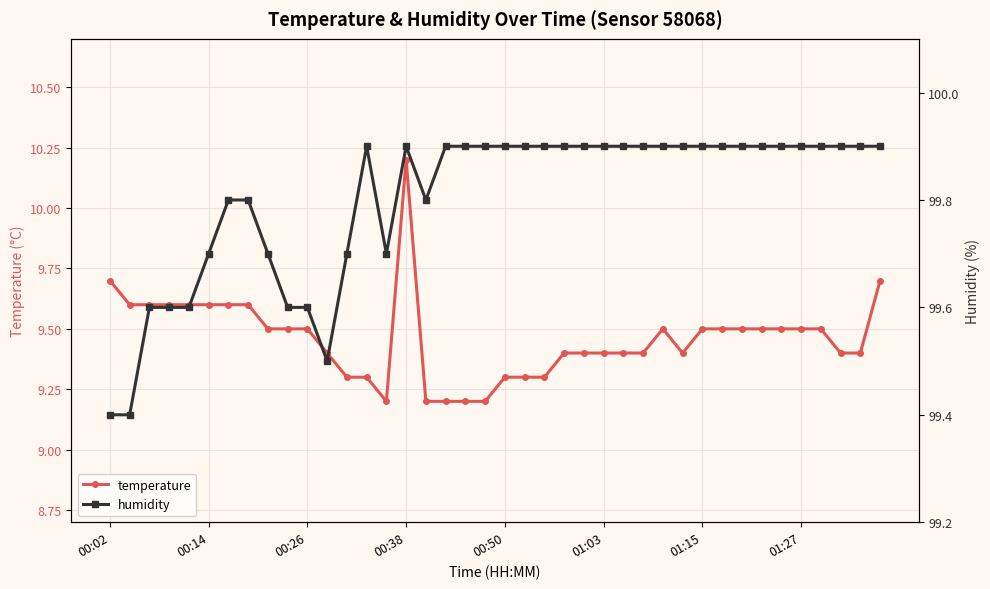

Reading right to left, transcribe all the data shown in this chart.

temperature: 9.7	9.4	9.4	9.5	9.5	9.5	9.5	9.5	9.5	9.5	9.4	9.5	9.4	9.4	9.4	9.4	9.4	9.3	9.3	9.3	9.2	9.2	9.2	9.2	10.2	9.2	9.3	9.3	9.4	9.5	9.5	9.5	9.6	9.6	9.6	9.6	9.6	9.6	9.6	9.7
humidity: 99.9	99.9	99.9	99.9	99.9	99.9	99.9	99.9	99.9	99.9	99.9	99.9	99.9	99.9	99.9	99.9	99.9	99.9	99.9	99.9	99.9	99.9	99.9	99.8	99.9	99.7	99.9	99.7	99.5	99.6	99.6	99.7	99.8	99.8	99.7	99.6	99.6	99.6	99.4	99.4